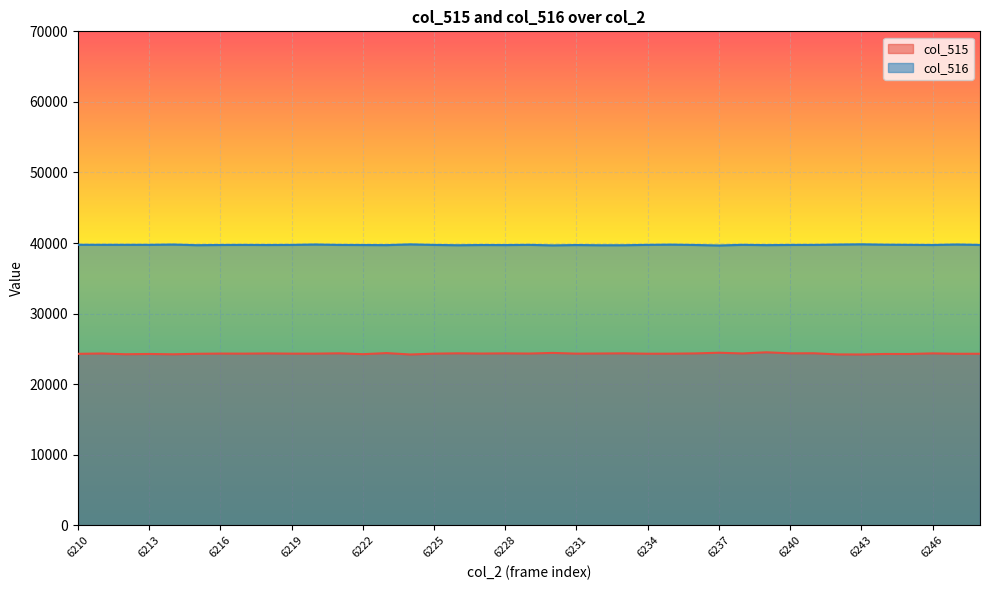

Does the chart display data point markers on the line(s)?

No